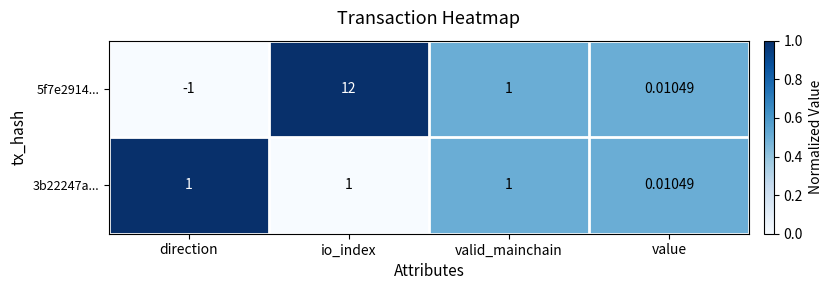

Which series has the largest range (max minus min)?

5f7e2914...